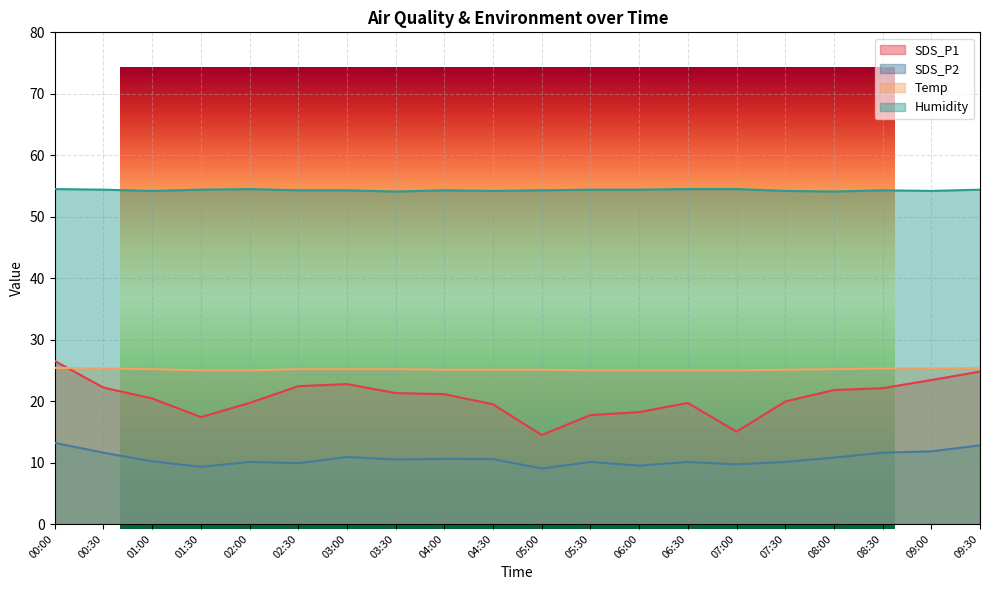

How many distinct data groups are displayed?

4